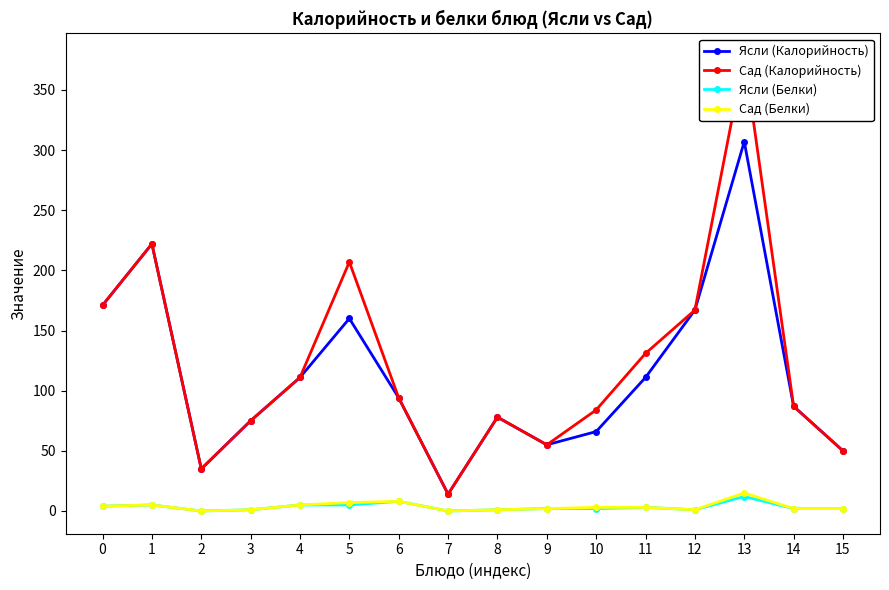

Which has a higher value, 10 or 7?

10